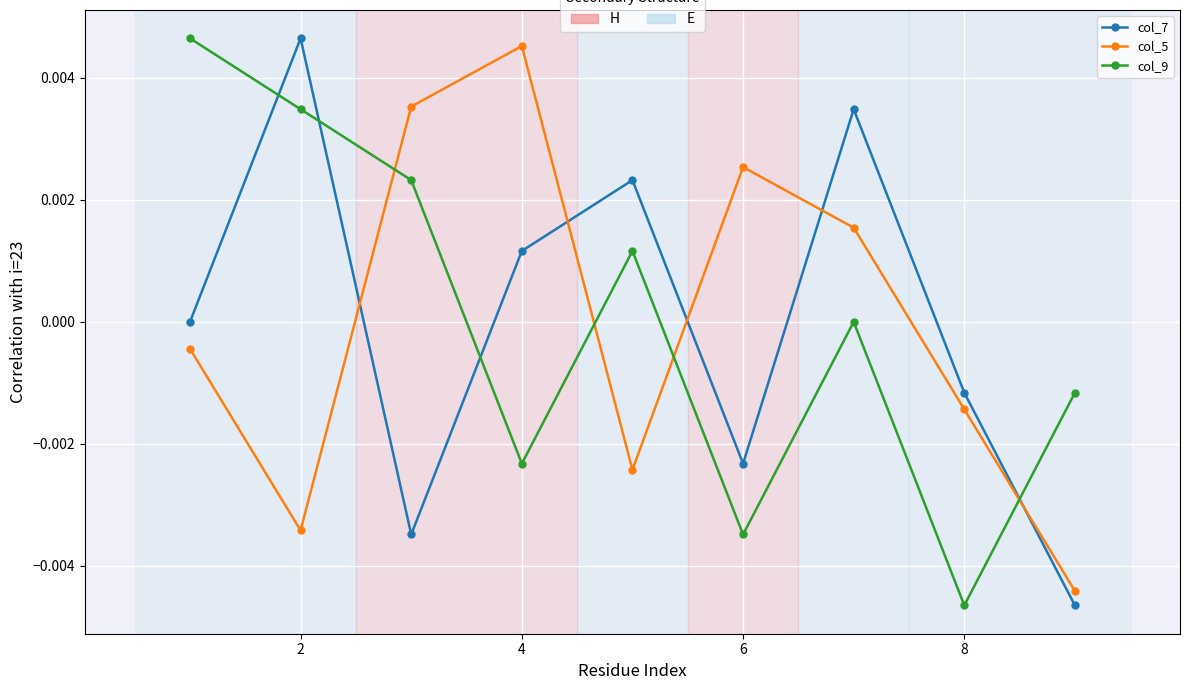

Count the number of data series in this chart.

3